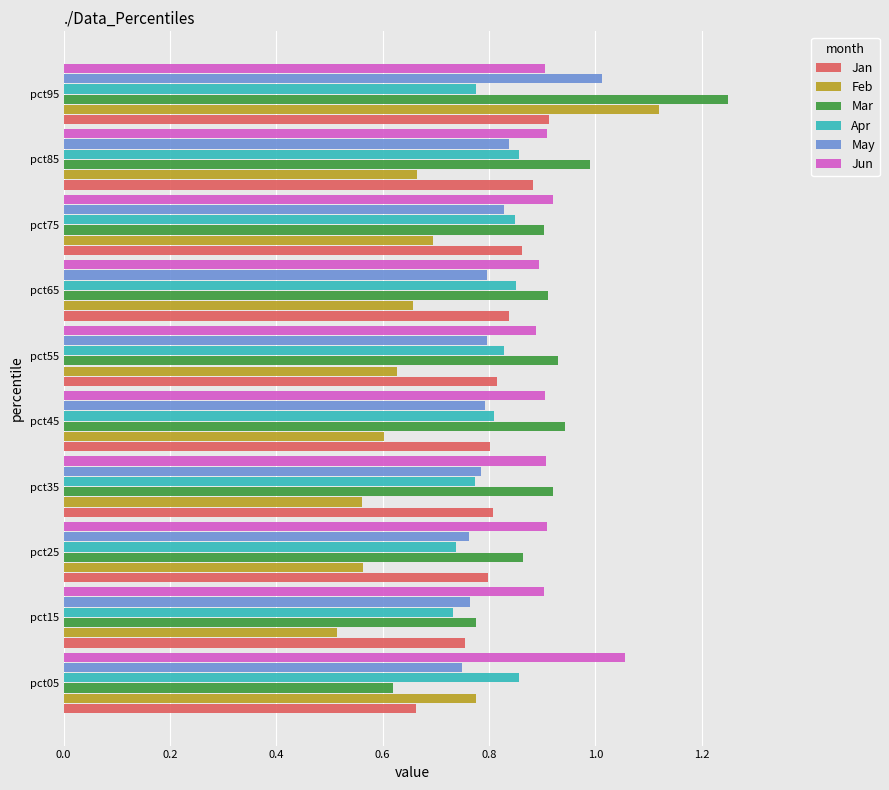

At which label does Jan reach its minimum?

pct05